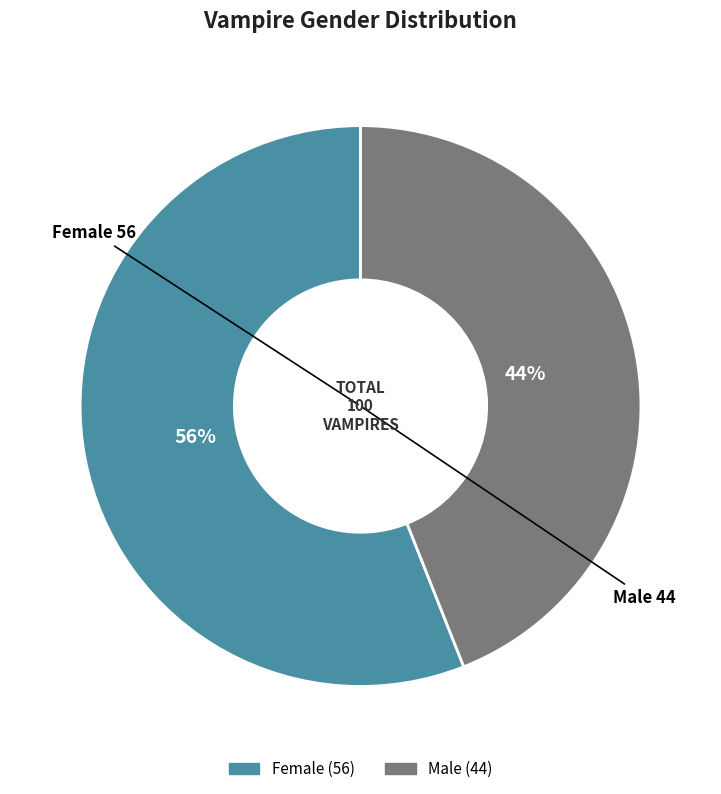

Rank the categories by value from lowest to highest.

Male, Female